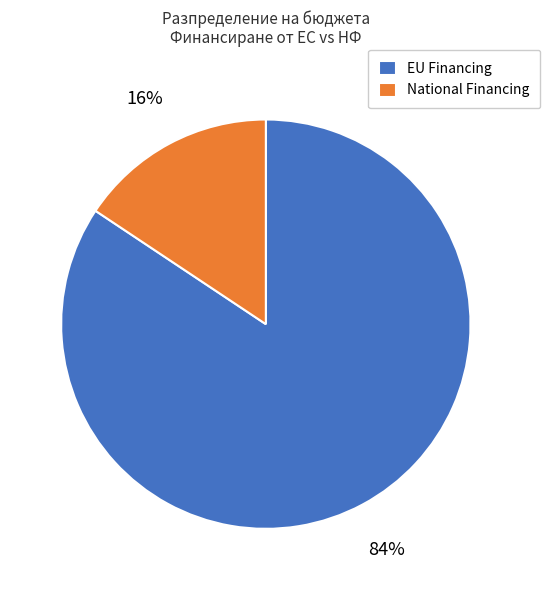

Which category accounts for the majority?

EU Financing